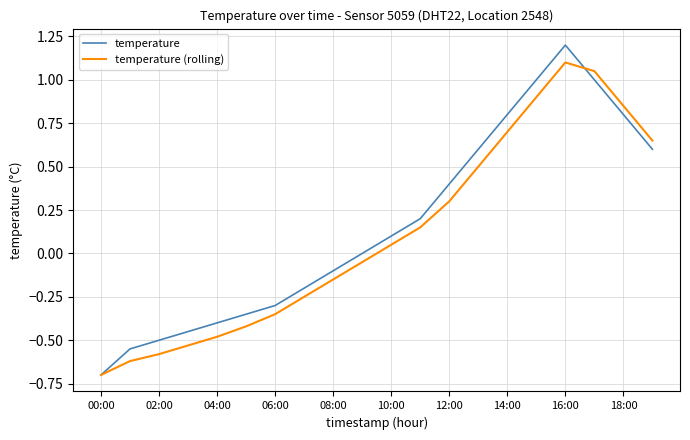

What is the maximum value shown in the chart?

1.2